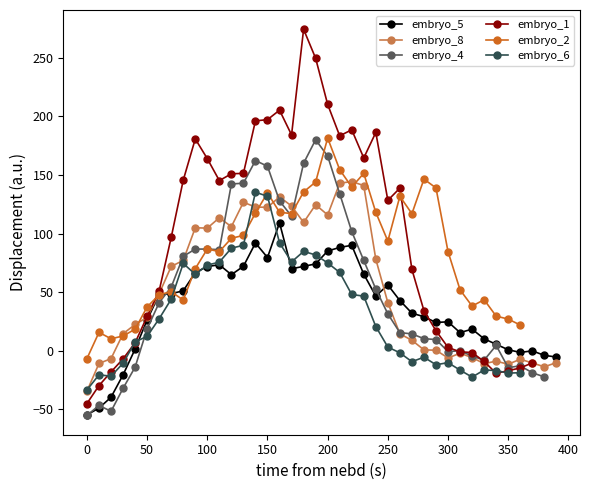

How many values in the embryo_8 series exceed 41?

20